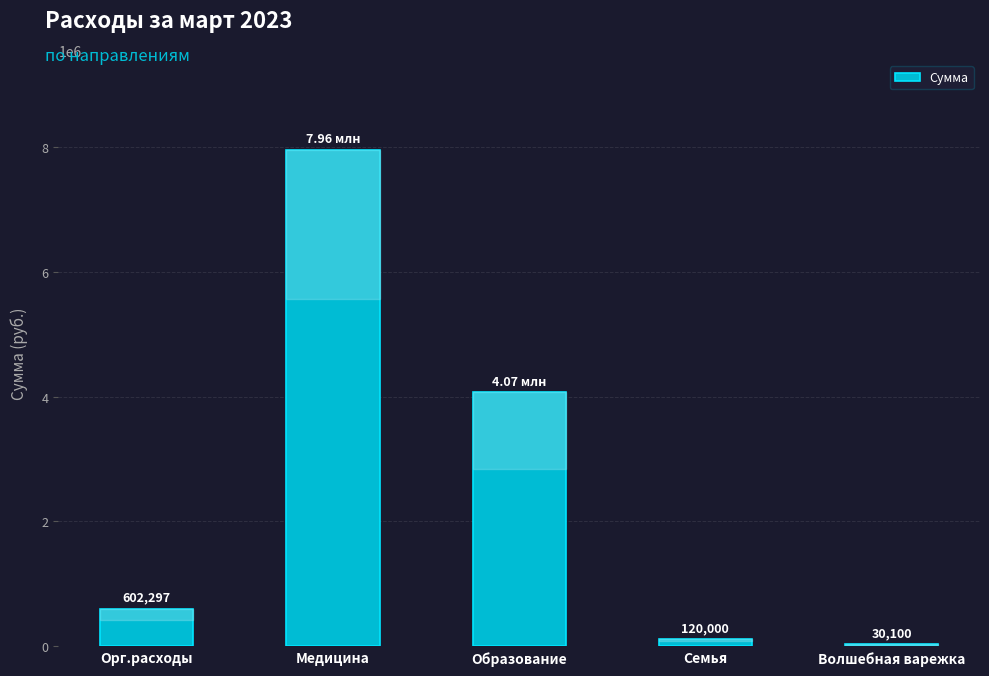

Which category has the lowest value across all series?

Волшебная варежка